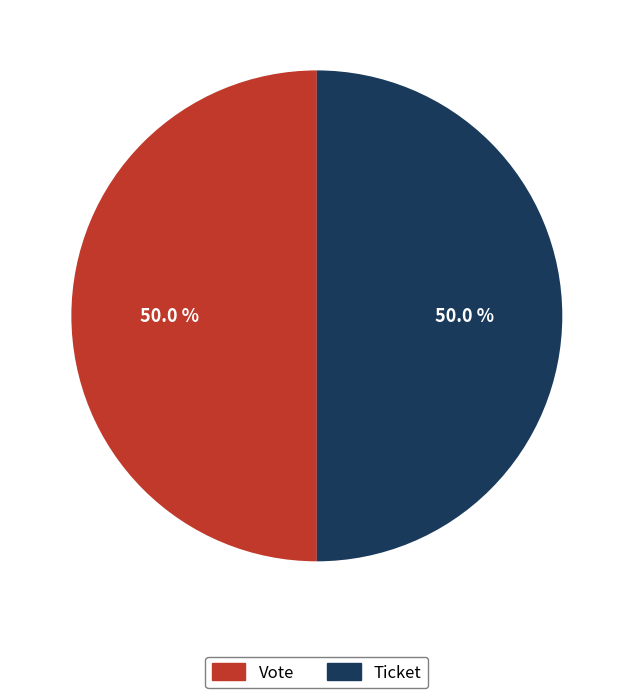

The Vote slice represents 99% of the pie. True or false?

False